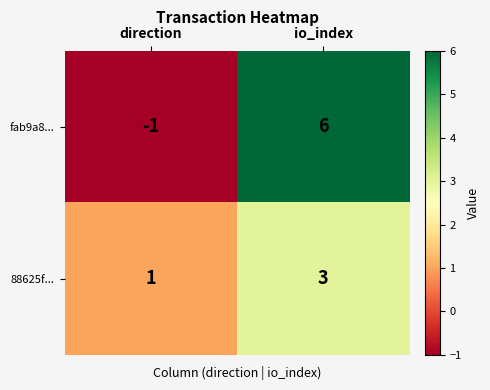

What is the maximum value for 88625f...?

3